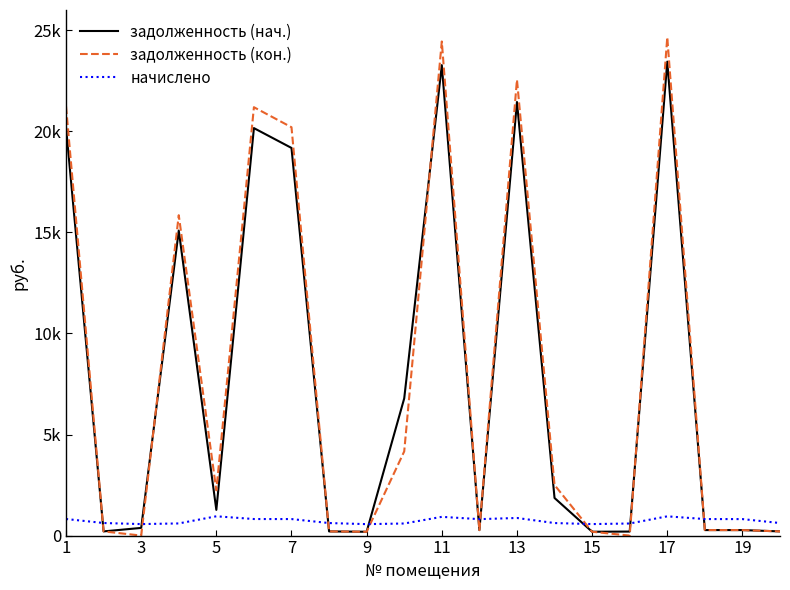

Is this an area chart (filled region under the line)?

No